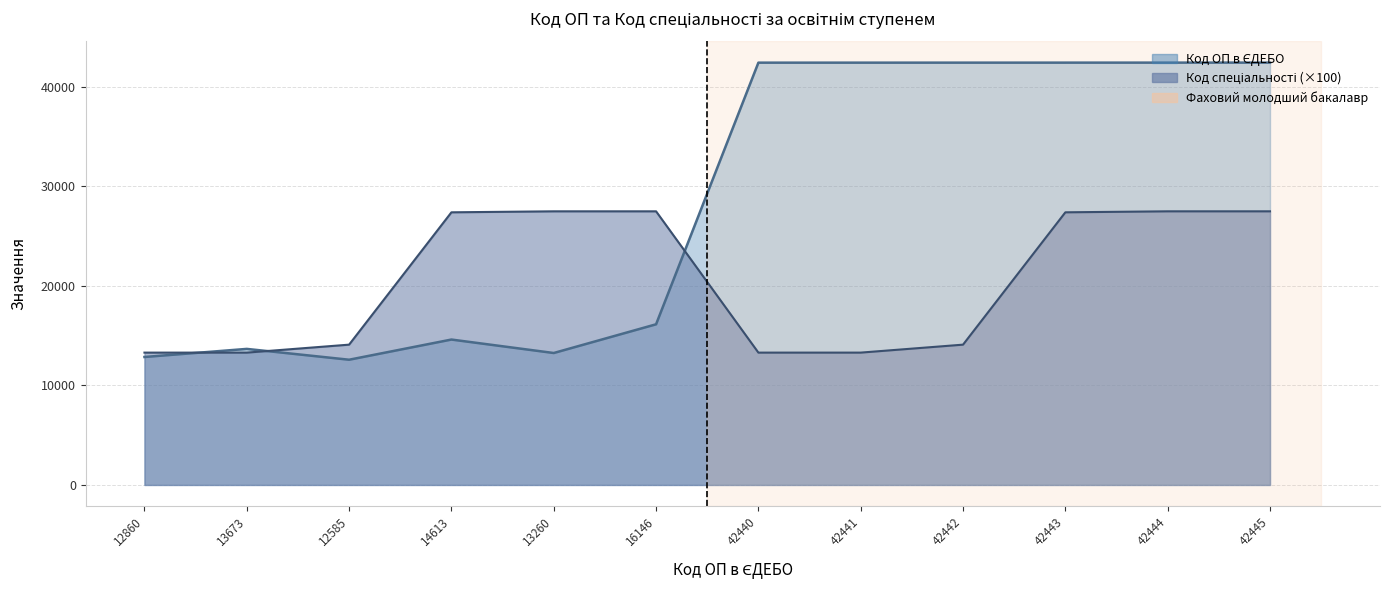

Reading left to right, list all the values displayed in this chart.

Код ОП в ЄДЕБО: 12860	13673	12585	14613	13260	16146	42440	42441	42442	42443	42444	42445
Код спеціальності: 13300	13300	14100	27400	27500	27500	13300	13300	14100	27400	27500	27500